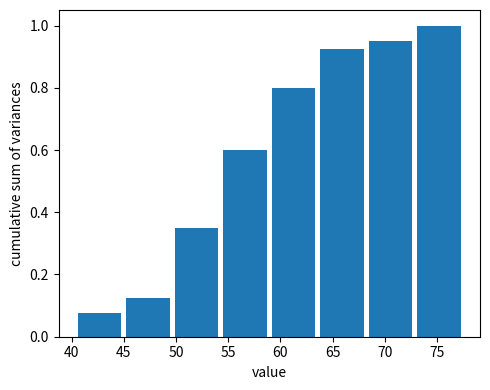

Reading left to right, transcribe this chart: for each bar, give the range it covers on the x-axis and its height. Neither the bar edges nor the heights are printed on the chart, so give them approximately, as read against the axes.

40.5 to 45.0: 0.08
45.0 to 49.5: 0.12
49.5 to 54.5: 0.36
54.5 to 59.0: 0.60
59.0 to 63.5: 0.80
63.5 to 68.0: 0.92
68.0 to 73.0: 0.96
73.0 to 77.5: 1.00